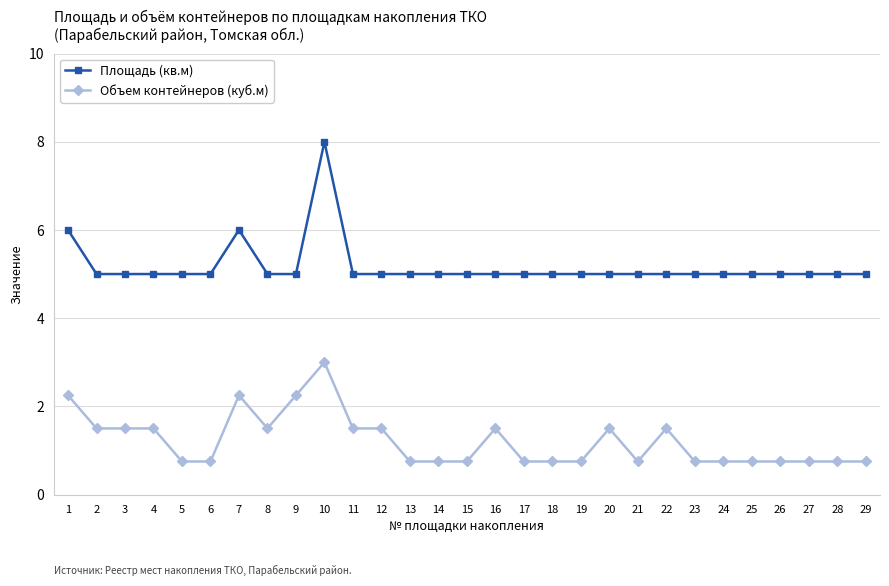

True or false: Площадь (кв.м) has more than 0 interior local peaks.

True